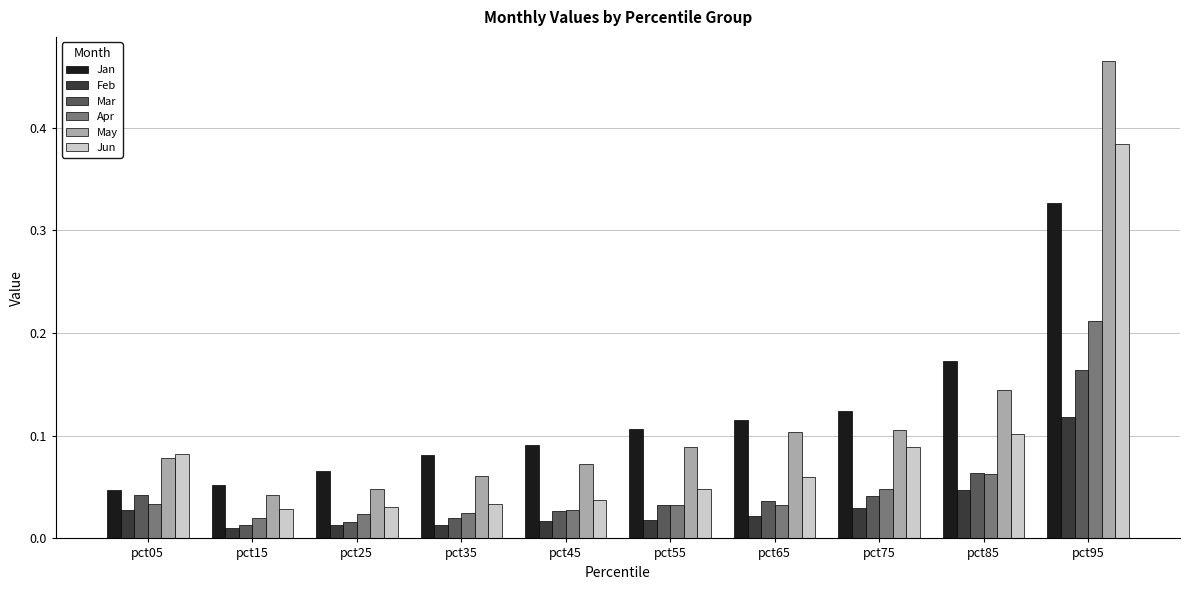

List the series in order of their peak value, lowest first.

Feb, Mar, Apr, Jan, Jun, May